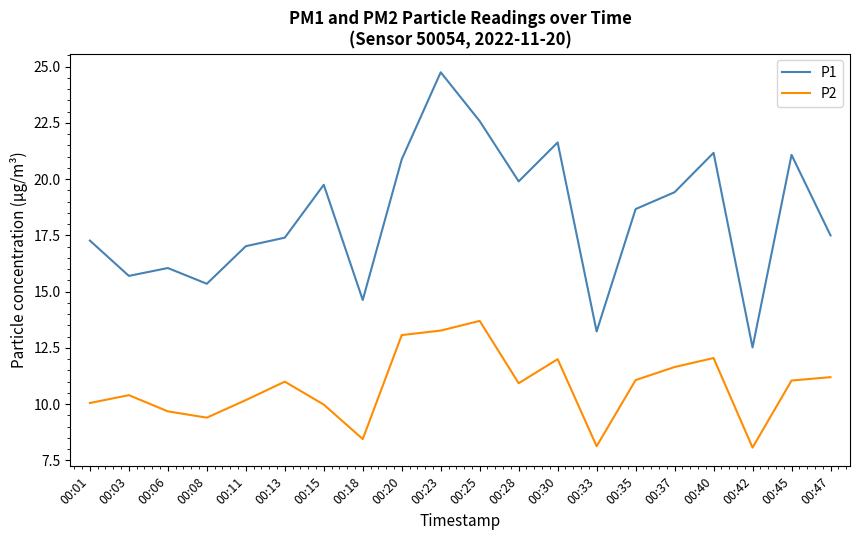

True or false: P1 and P2 intersect in this chart.

False